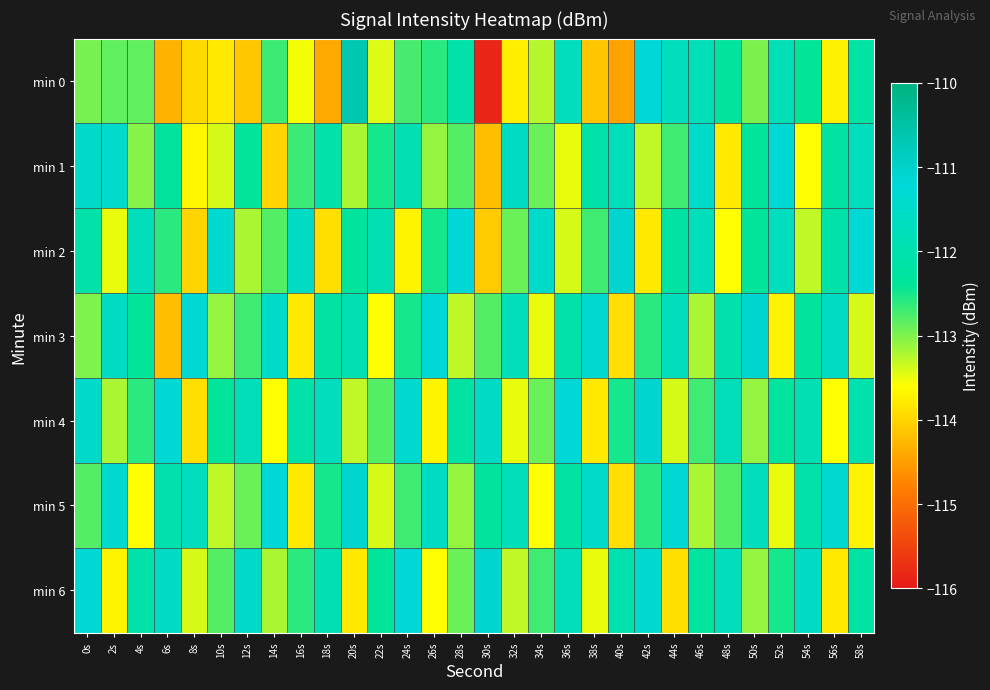

Reading left to right, list all the values displayed in this chart.

min 0: 0s=-113.0	2s=-112.9	4s=-112.9	6s=-114.3	8s=-114.0	10s=-113.8	12s=-114.1	14s=-112.7	16s=-113.5	18s=-114.4	20s=-110.7	22s=-113.4	24s=-112.7	26s=-112.6	28s=-112.1	30s=-115.9	32s=-113.8	34s=-113.2	36s=-111.7	38s=-114.1	40s=-114.5	42s=-111.2	44s=-111.7	46s=-111.8	48s=-112.3	50s=-113.0	52s=-111.8	54s=-112.4	56s=-113.7	58s=-112.2
min 1: 0s=-111.5	2s=-111.5	4s=-113.0	6s=-112.3	8s=-113.7	10s=-113.4	12s=-112.4	14s=-114.0	16s=-112.7	18s=-112.1	20s=-113.2	22s=-112.5	24s=-111.9	26s=-113.1	28s=-112.8	30s=-114.2	32s=-111.6	34s=-112.9	36s=-113.5	38s=-112.1	40s=-111.8	42s=-113.3	44s=-112.7	46s=-111.5	48s=-113.8	50s=-112.4	52s=-111.3	54s=-113.6	56s=-112.2	58s=-111.7
min 2: 0s=-112.1	2s=-113.5	4s=-111.8	6s=-112.6	8s=-114.0	10s=-111.4	12s=-113.2	14s=-112.8	16s=-111.6	18s=-113.9	20s=-112.3	22s=-111.9	24s=-113.7	26s=-112.5	28s=-111.2	30s=-114.1	32s=-112.9	34s=-111.5	36s=-113.4	38s=-112.7	40s=-111.1	42s=-113.8	44s=-112.2	46s=-111.8	48s=-113.6	50s=-112.4	52s=-111.7	54s=-113.3	56s=-112.1	58s=-111.3
min 3: 0s=-113.0	2s=-111.6	4s=-112.4	6s=-114.2	8s=-111.3	10s=-113.1	12s=-112.7	14s=-111.5	16s=-113.8	18s=-112.2	20s=-111.9	22s=-113.6	24s=-112.5	26s=-111.2	28s=-113.3	30s=-112.8	32s=-111.8	34s=-113.5	36s=-112.1	38s=-111.4	40s=-113.9	42s=-112.6	44s=-111.7	46s=-113.2	48s=-112.0	50s=-111.1	52s=-113.7	54s=-112.3	56s=-111.6	58s=-113.4
min 4: 0s=-111.5	2s=-113.2	4s=-112.6	6s=-111.3	8s=-113.9	10s=-112.4	12s=-111.8	14s=-113.6	16s=-112.1	18s=-111.7	20s=-113.3	22s=-112.8	24s=-111.4	26s=-113.7	28s=-112.2	30s=-111.6	32s=-113.5	34s=-112.9	36s=-111.2	38s=-113.8	40s=-112.5	42s=-111.1	44s=-113.4	46s=-112.7	48s=-111.8	50s=-113.1	52s=-112.3	54s=-111.9	56s=-113.6	58s=-112.0
min 5: 0s=-112.8	2s=-111.4	4s=-113.6	6s=-112.0	8s=-111.7	10s=-113.3	12s=-112.9	14s=-111.2	16s=-113.8	18s=-112.5	20s=-111.1	22s=-113.4	24s=-112.7	26s=-111.6	28s=-113.1	30s=-112.3	32s=-111.8	34s=-113.6	36s=-112.2	38s=-111.5	40s=-113.9	42s=-112.6	44s=-111.3	46s=-113.2	48s=-112.8	50s=-111.7	52s=-113.5	54s=-112.1	56s=-111.4	58s=-113.7
min 6: 0s=-111.3	2s=-113.7	4s=-112.1	6s=-111.6	8s=-113.4	10s=-112.8	12s=-111.5	14s=-113.2	16s=-112.6	18s=-111.9	20s=-113.8	22s=-112.4	24s=-111.2	26s=-113.6	28s=-112.9	30s=-111.1	32s=-113.3	34s=-112.7	36s=-111.8	38s=-113.5	40s=-112.0	42s=-111.4	44s=-113.9	46s=-112.3	48s=-111.7	50s=-113.1	52s=-112.5	54s=-111.6	56s=-113.8	58s=-112.2